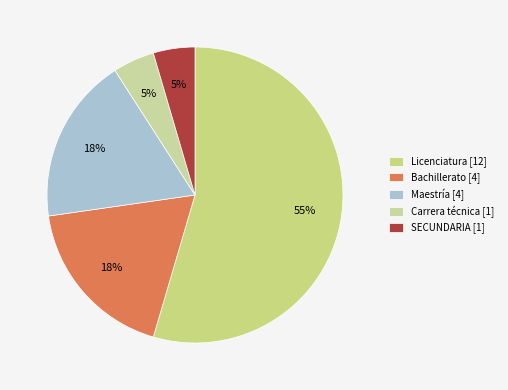

Count the number of slices in the pie.

5